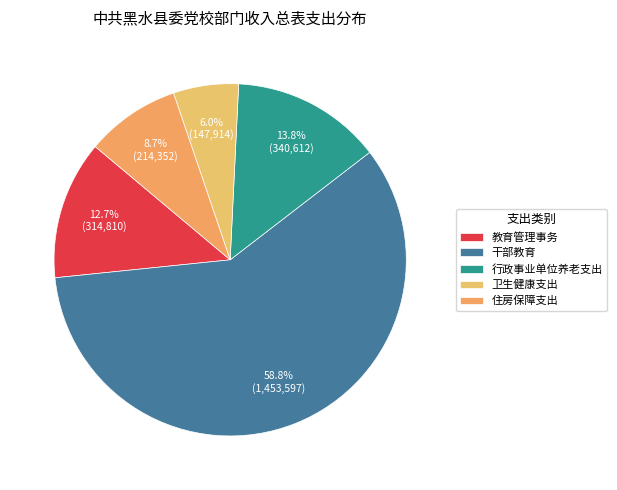

Is 干部教育 the majority of the pie?

Yes